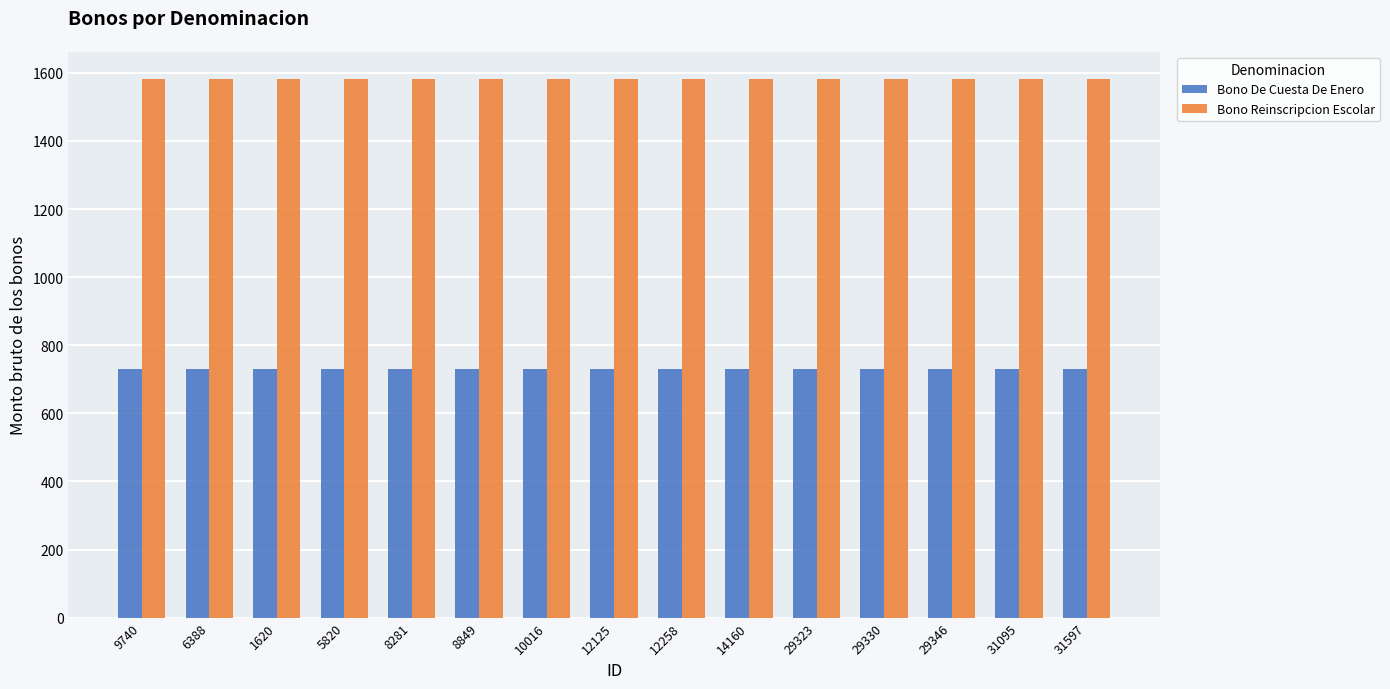

The value of Bono De Cuesta De Enero at 8281 is 972.1. True or false?

False